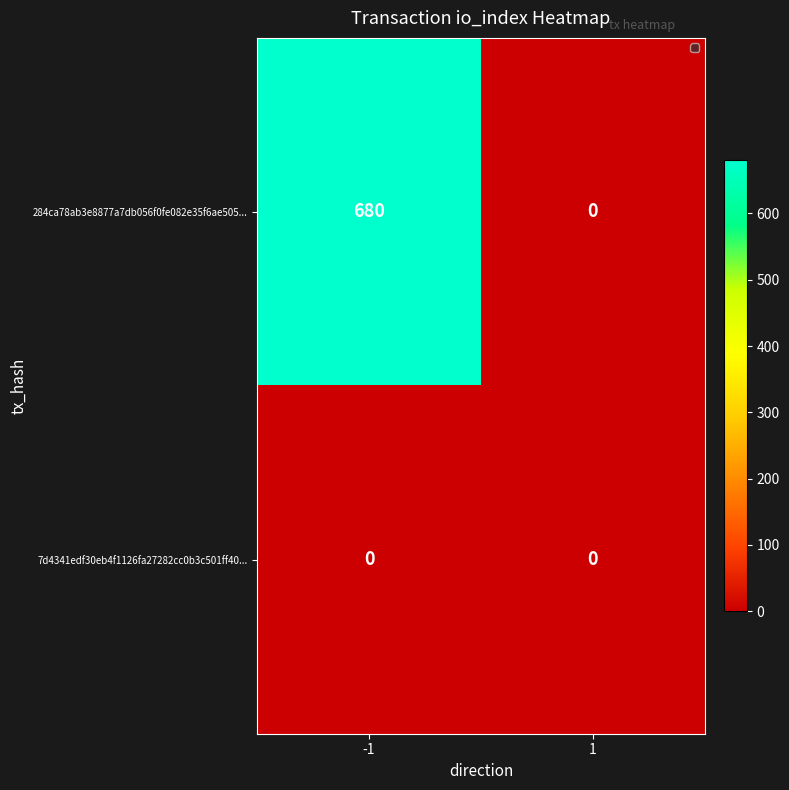

At how many categories does at least one series exceed 500?

1